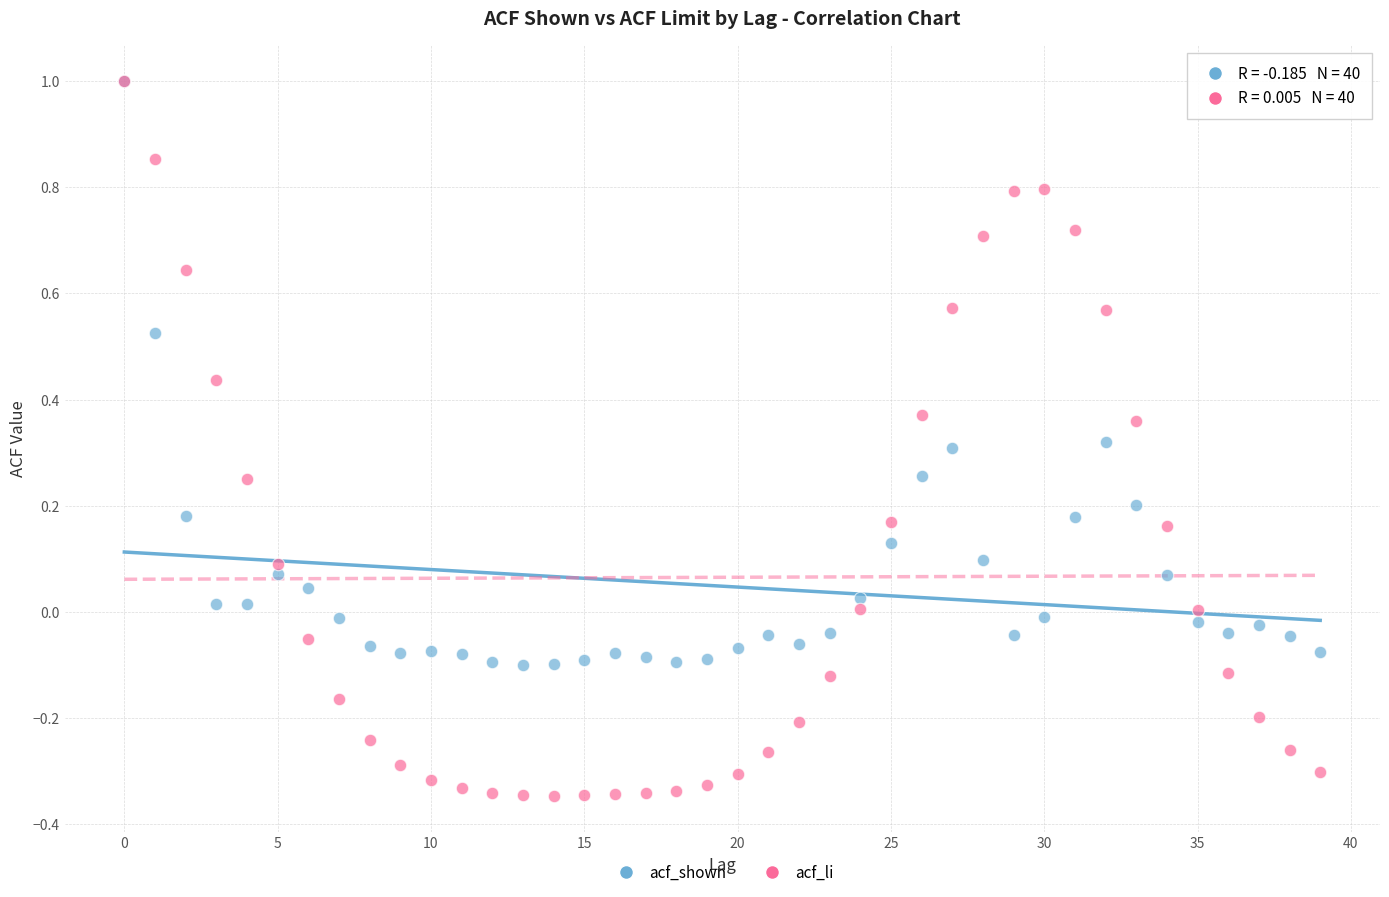

What are all the series names shown in the legend?

acf_shown, acf_li